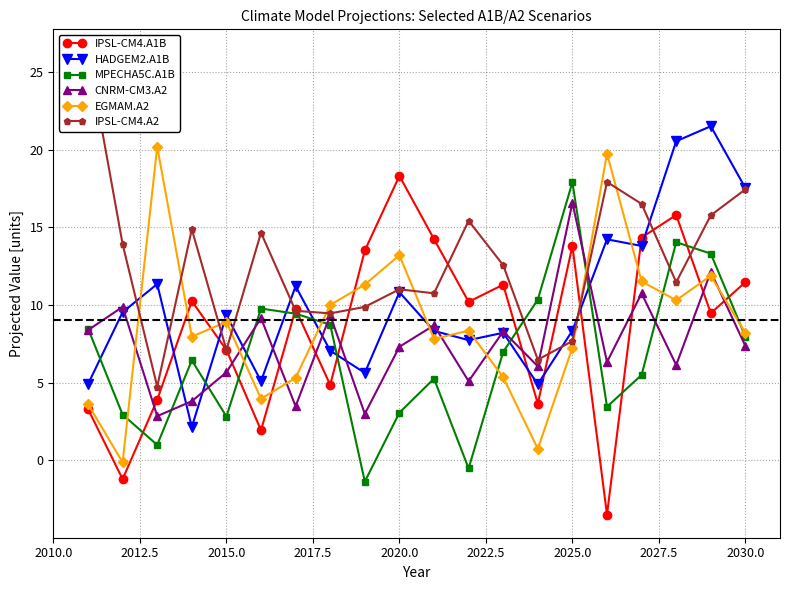

The value of MPECHA5C.A1B at 2015.0 is 2.8. True or false?

True